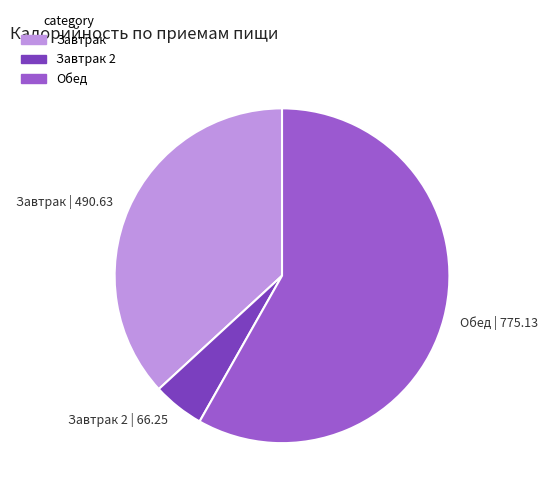

True or false: Обед | 775.13 accounts for 70% of the total.

False